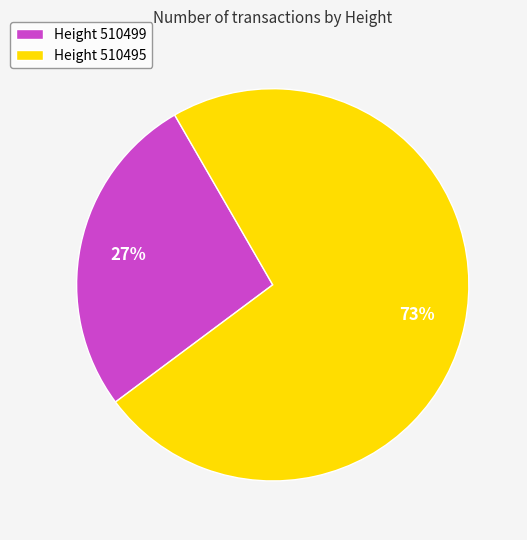

What is the largest slice in the pie chart?

Height 510495